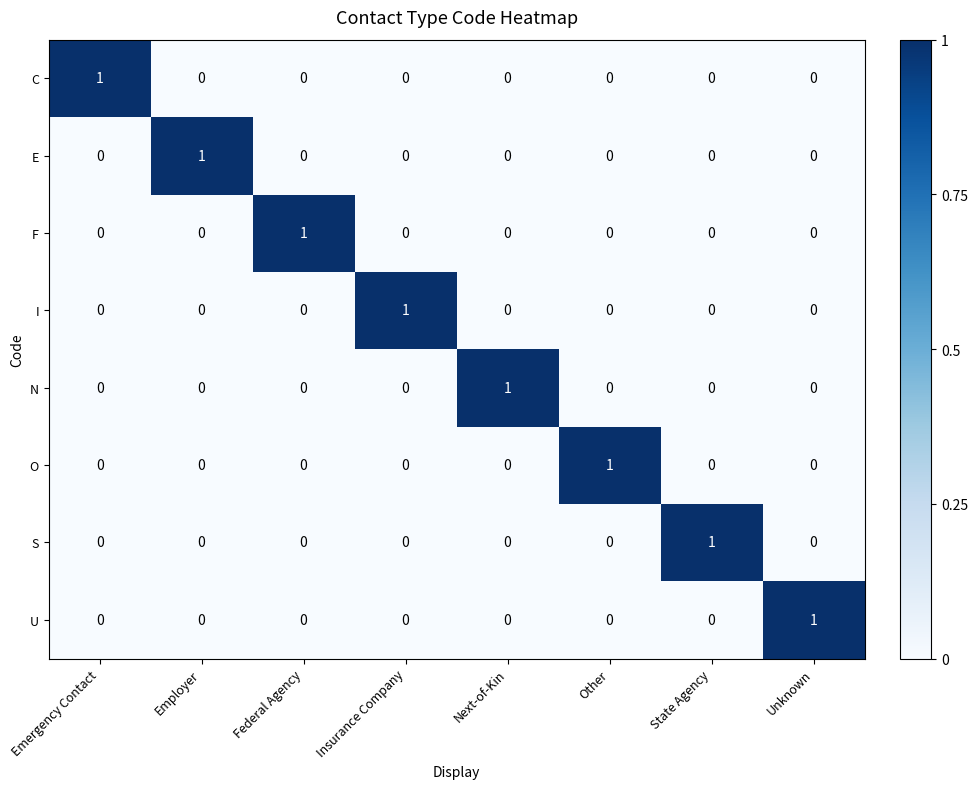

Is it true that F equals 0 at Employer?

True